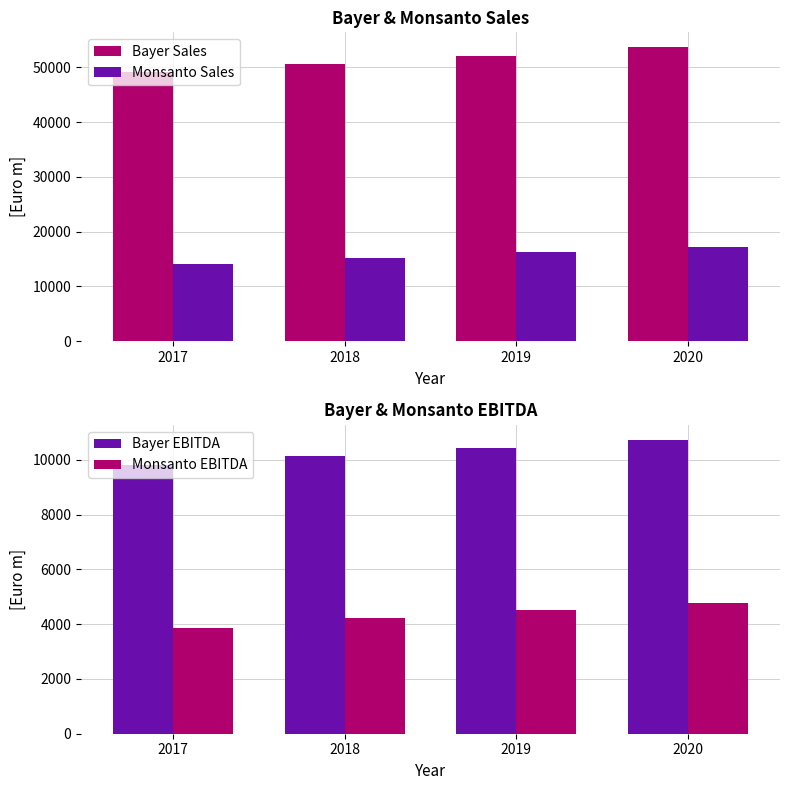

What is the smallest value displayed?

3856.3